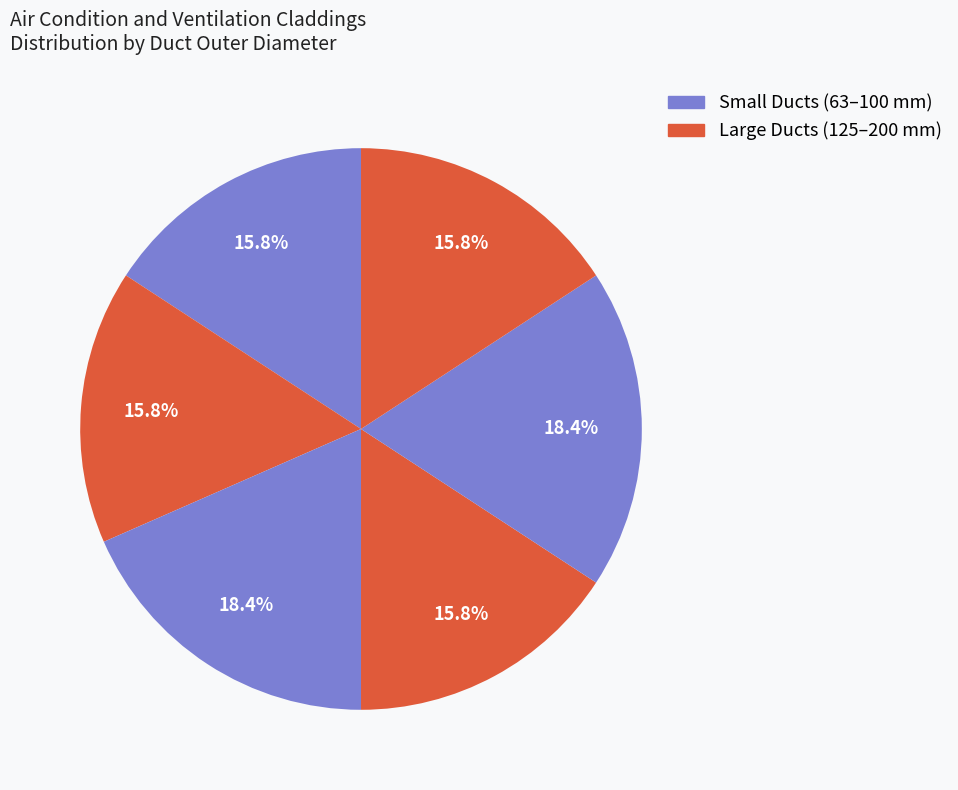

How many slices are in this pie chart?

6